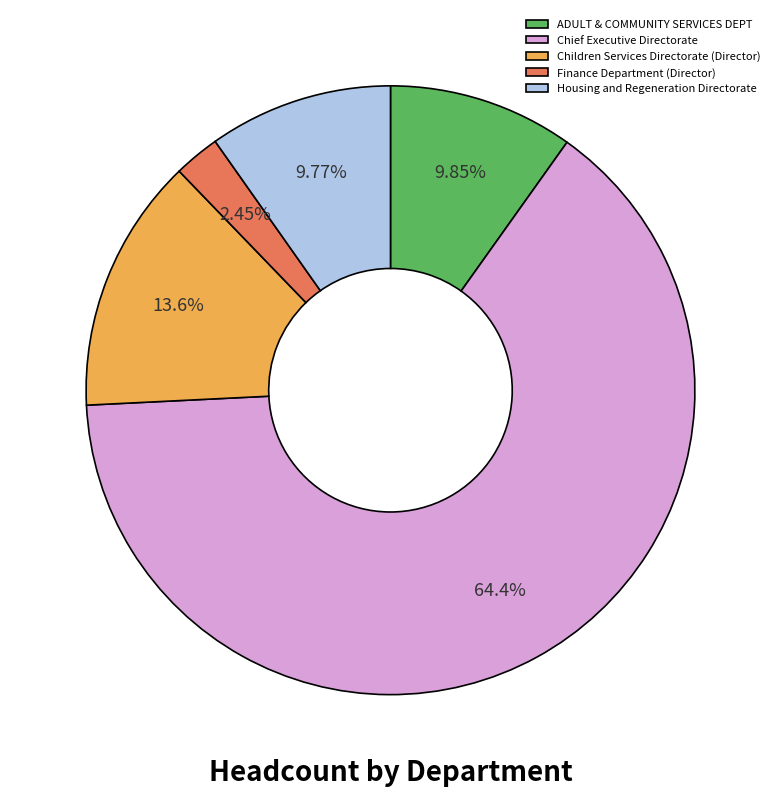

The ADULT & COMMUNITY SERVICES DEPT slice represents 20% of the pie. True or false?

False